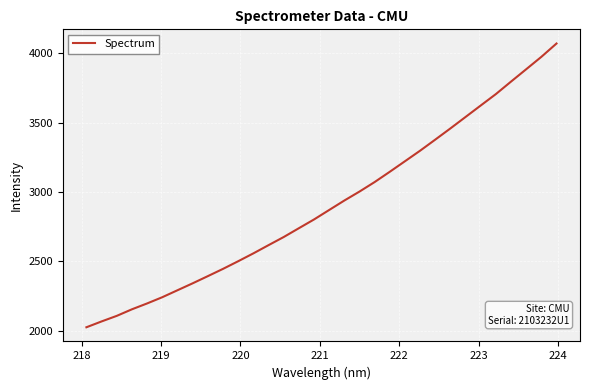

Does the chart have visible grid lines?

Yes